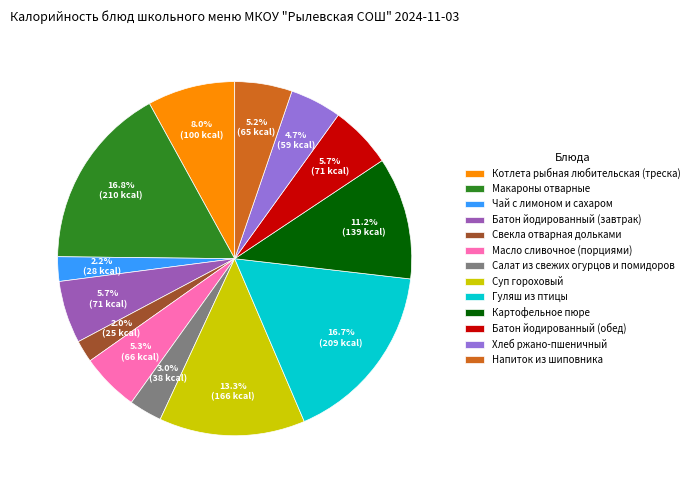

To the nearest percent, what is the combined percentage of Картофельное пюре and Хлеб ржано-пшеничный?

16%